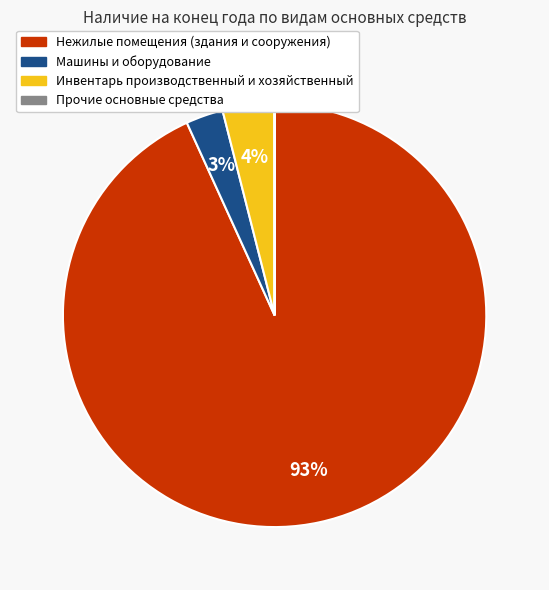

The Инвентарь производственный и хозяйственный slice represents 4% of the pie. True or false?

True